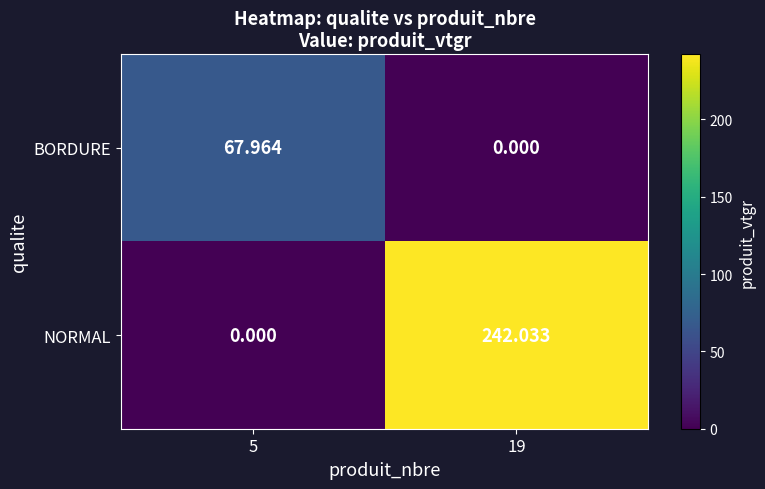

What is the difference between the highest and lowest values at 5?

68.0